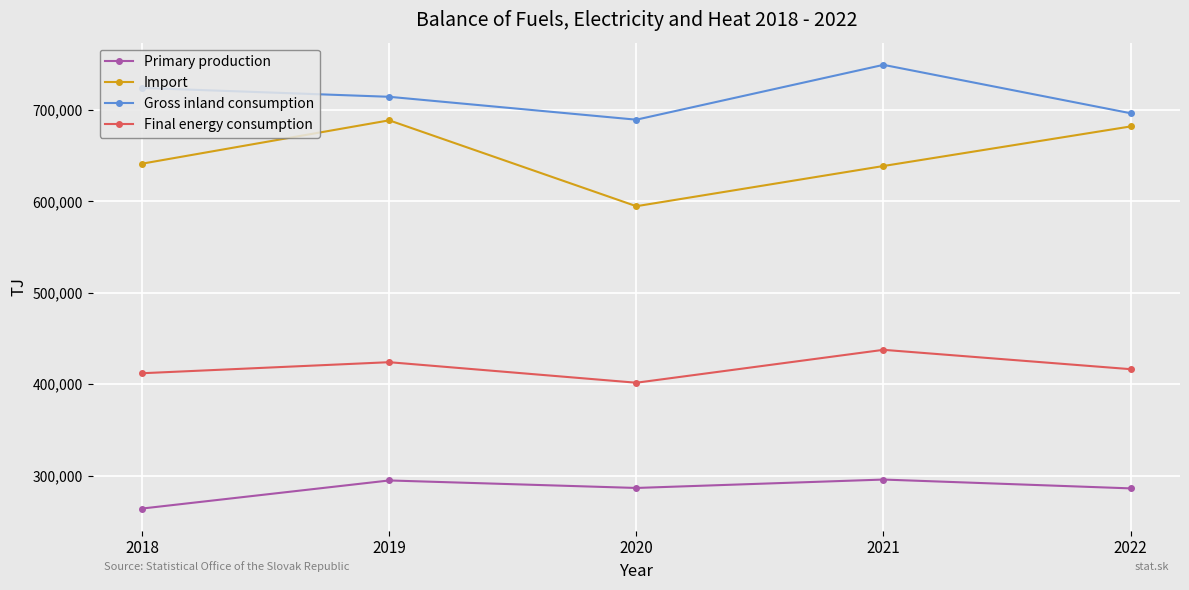

What is the difference between the Import values at 2022 and 2018?

40739